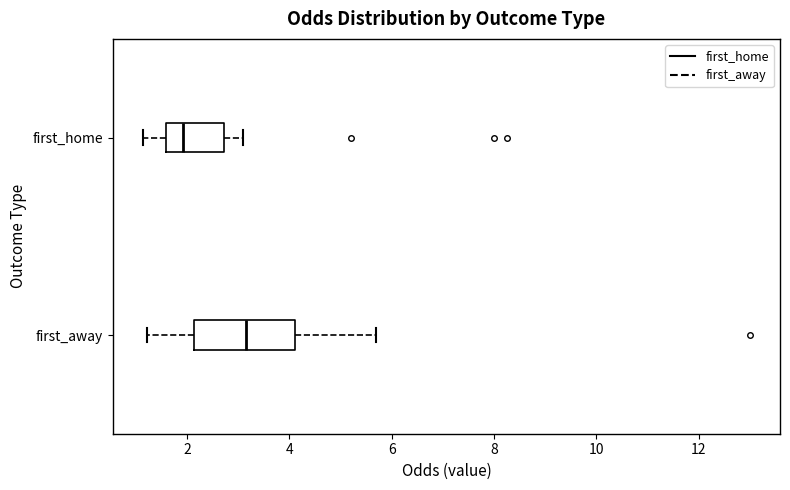

Which box's median line is the furthest to the right?

first_away